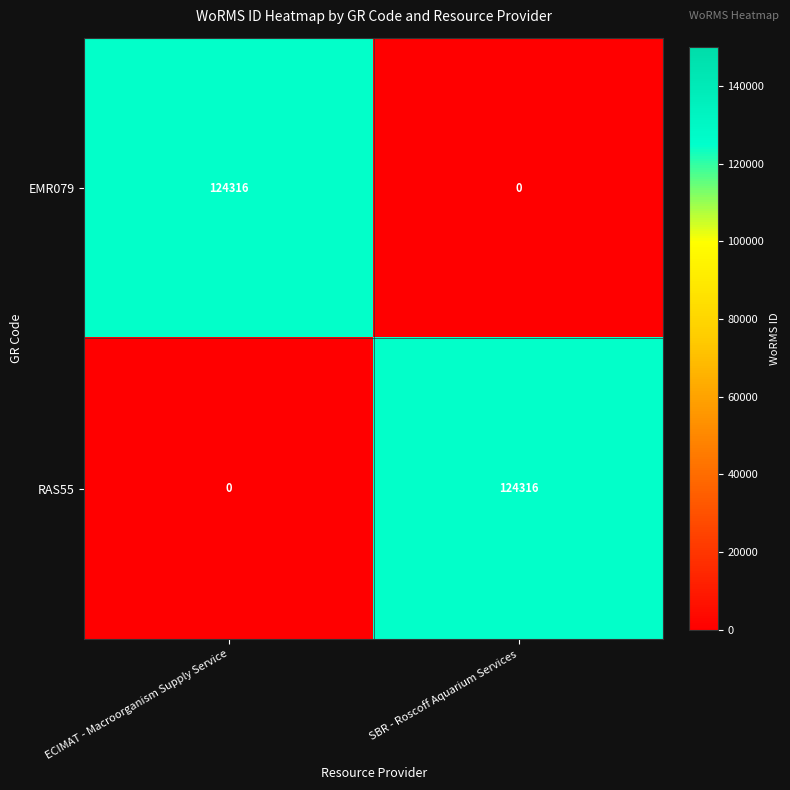

What is the average value of the EMR079 series?

62158